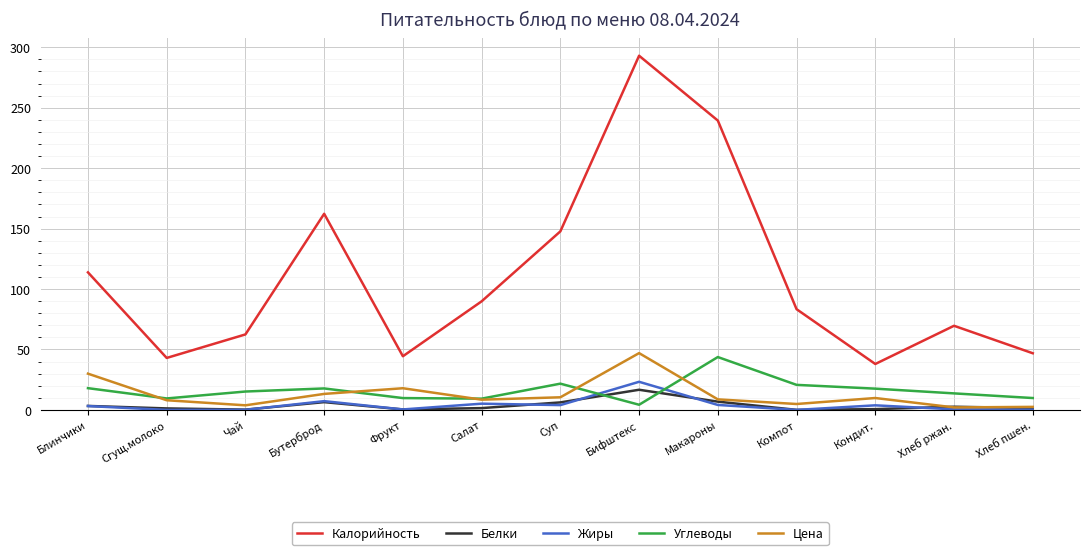

Between Бутерброд and Суп, which series saw the biggest shift?

Калорийность